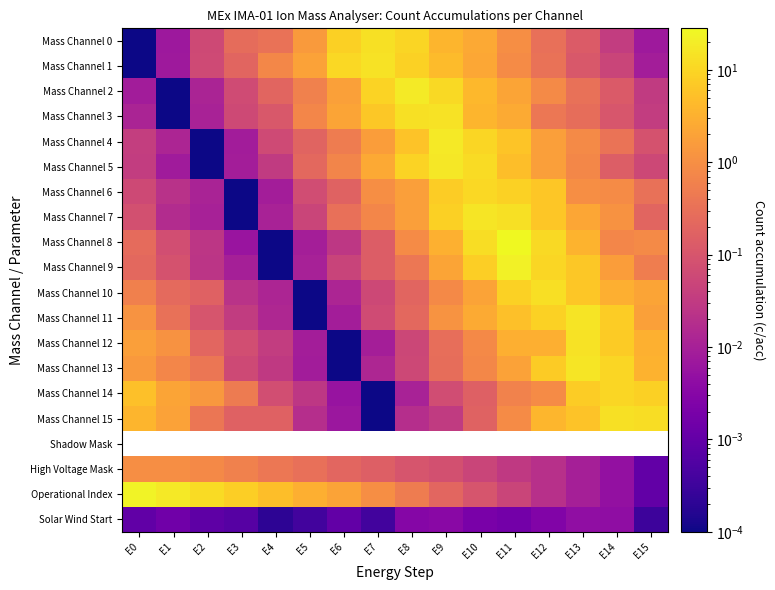

What is the sum of all Mass Channel 0 values?

41.7